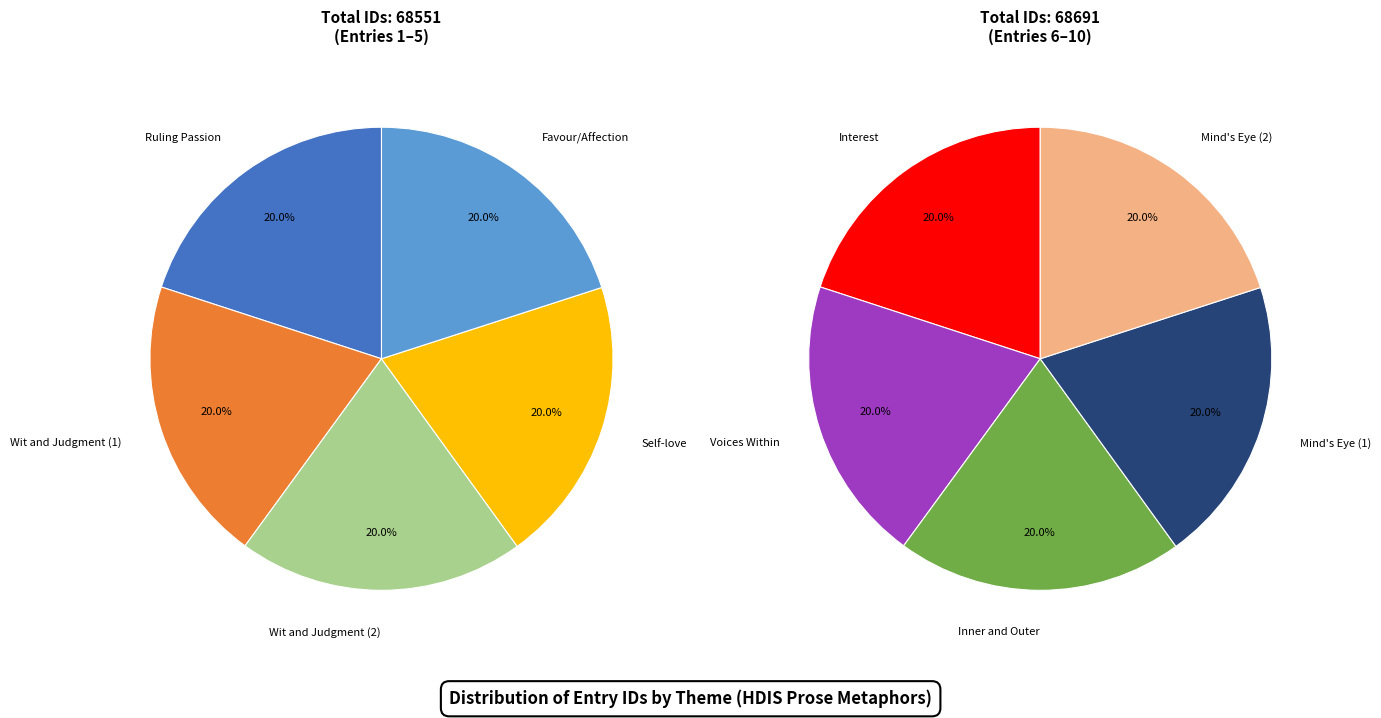

Is it true that Wit and Judgment (2) is 21% of the pie?

False